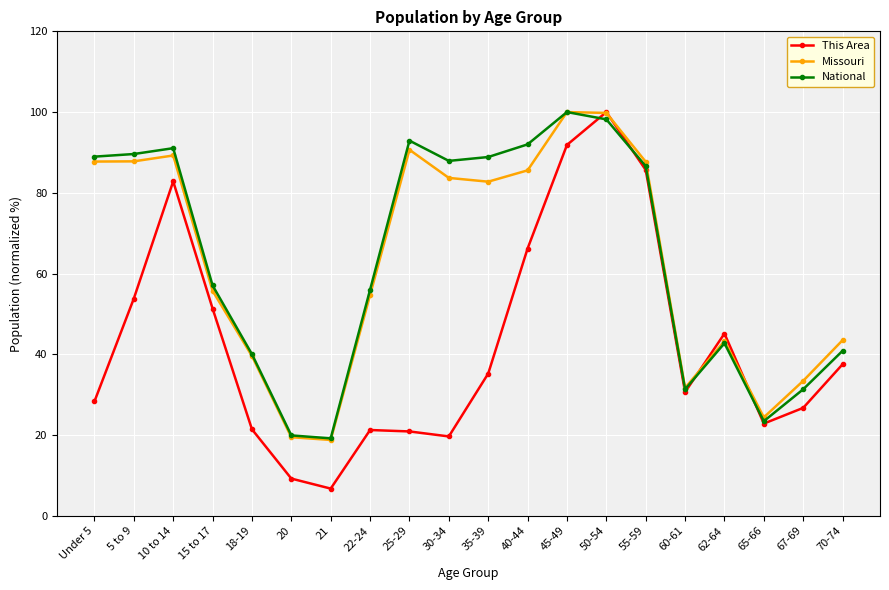

What is the minimum value for This Area?

6.7